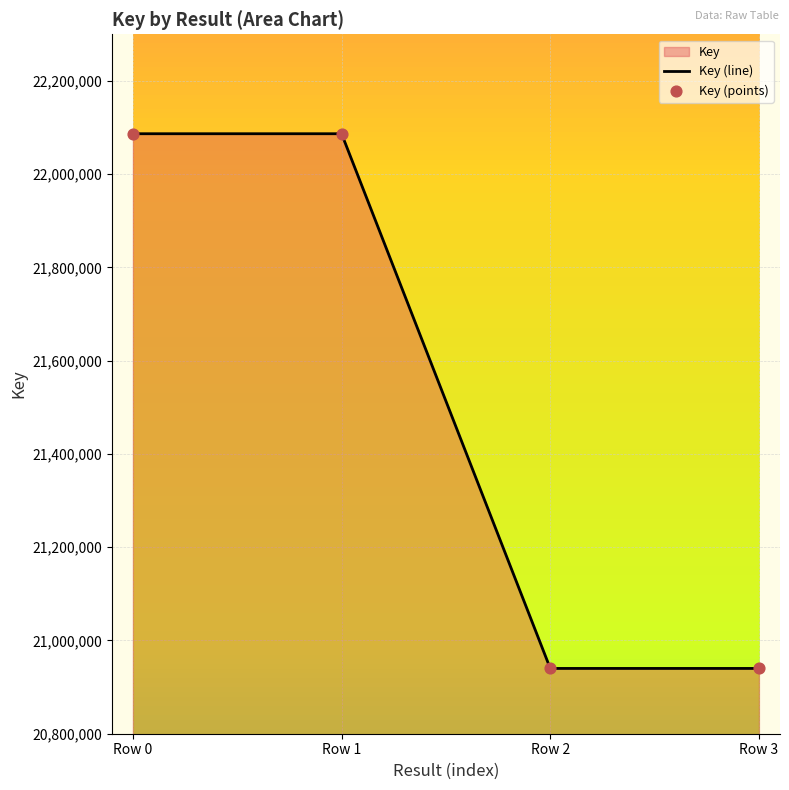

Which series contains the lowest Y value?

Key (line)